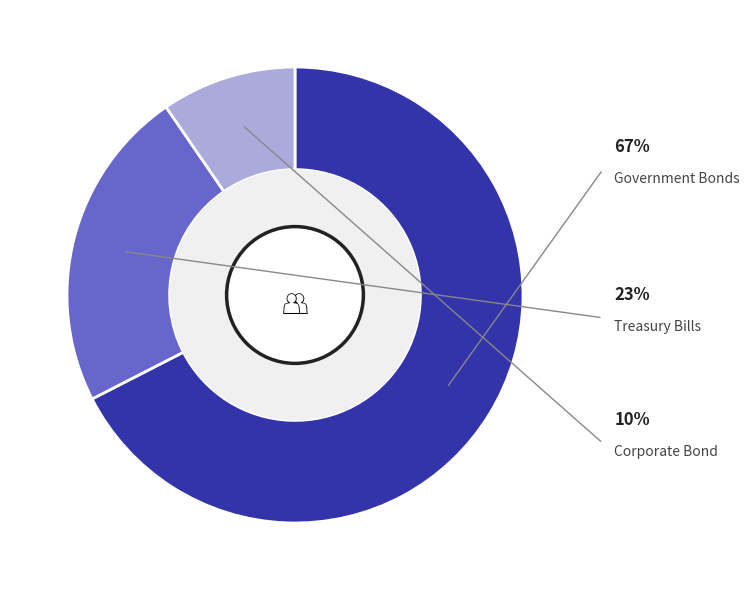

Does any single category account for the majority?

Yes